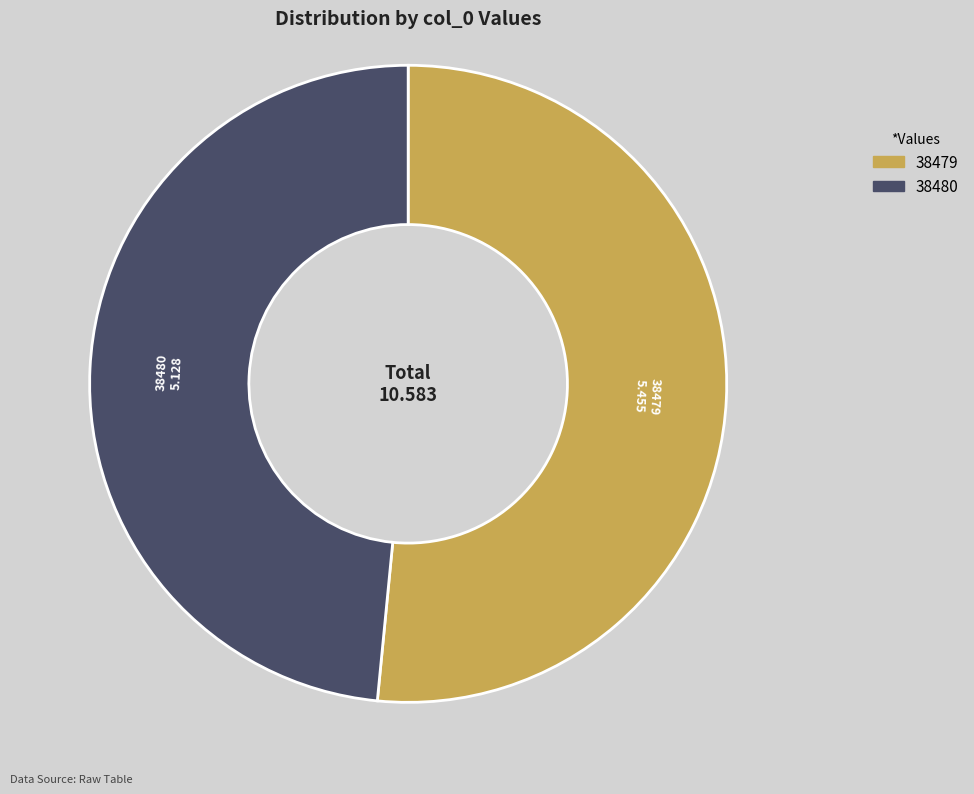

The 38479 slice represents 52% of the pie. True or false?

True